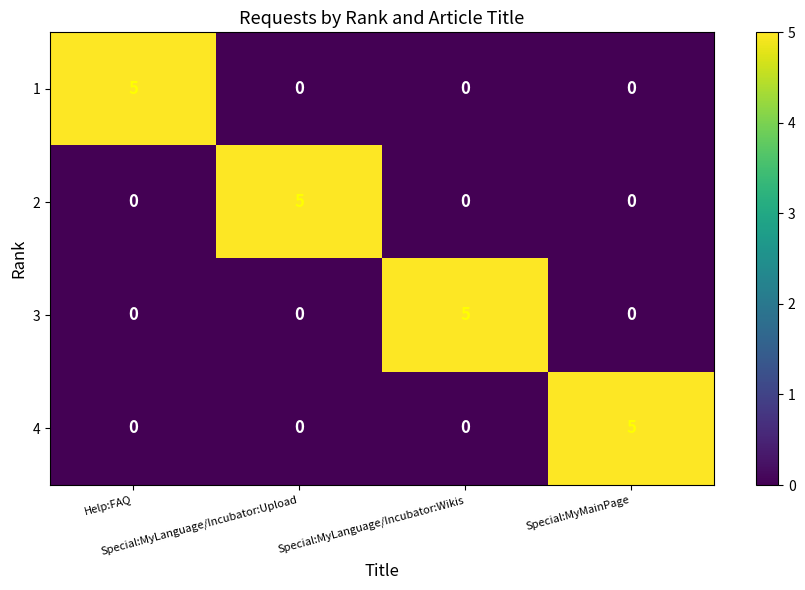

At how many categories does at least one series exceed 1?

4